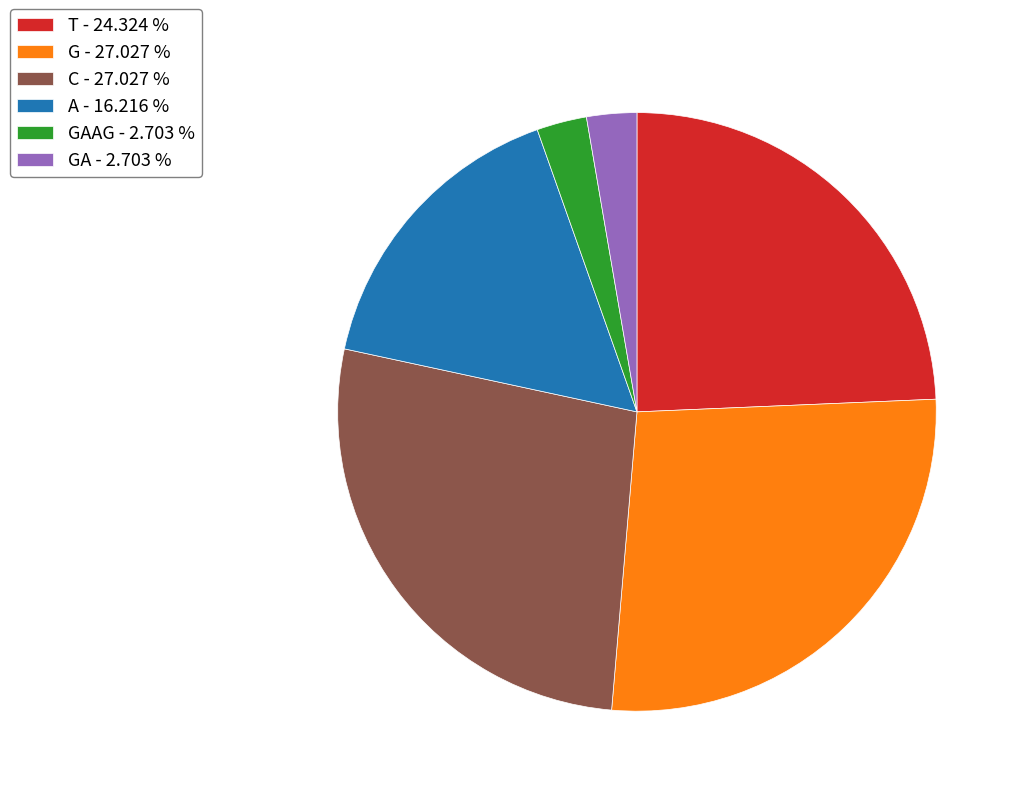

How many slices are in this pie chart?

6